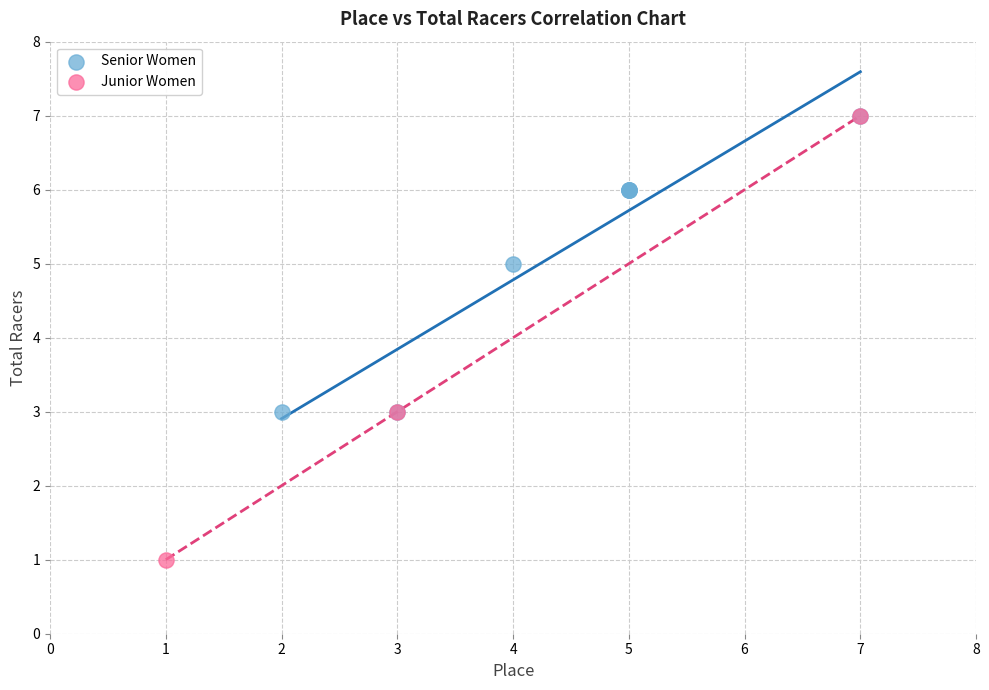

Which series has the widest spread of Y values?

Junior Women